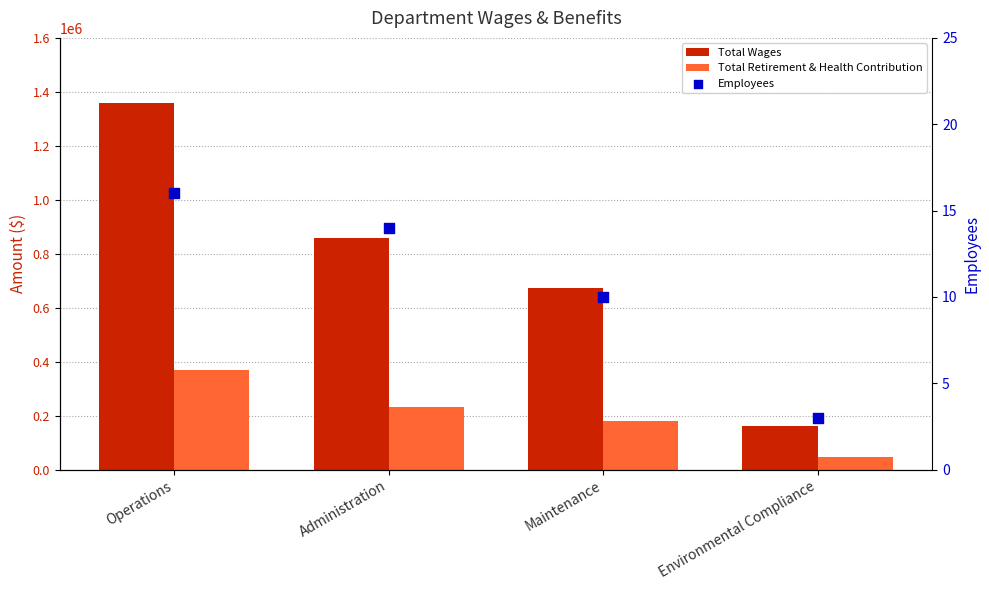

Which series has the largest Y range (max minus min)?

Total Wages